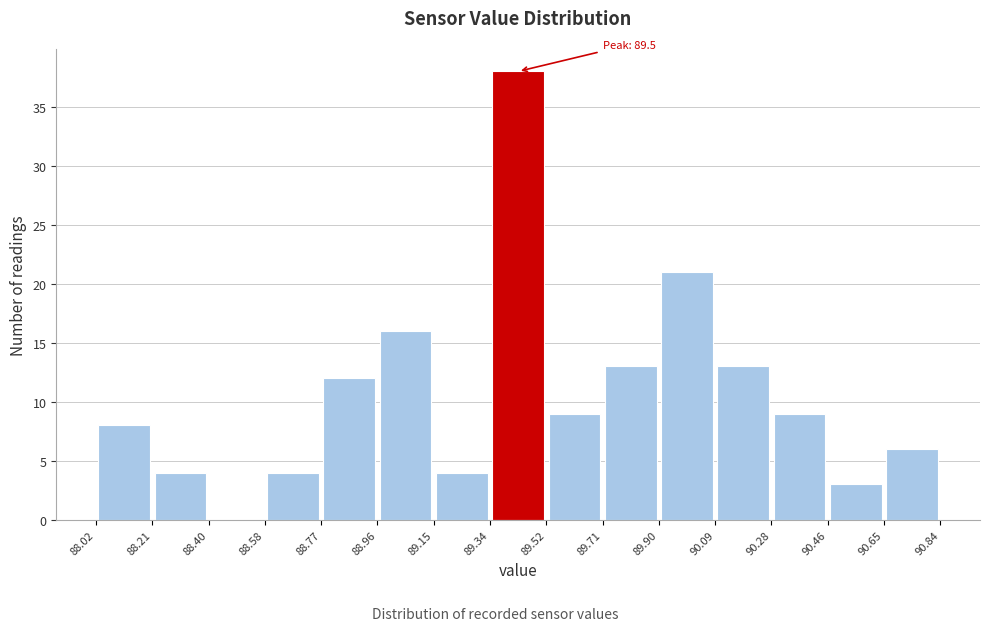

Over which range of the x-axis is the bar tallest?

89.34 to 89.52